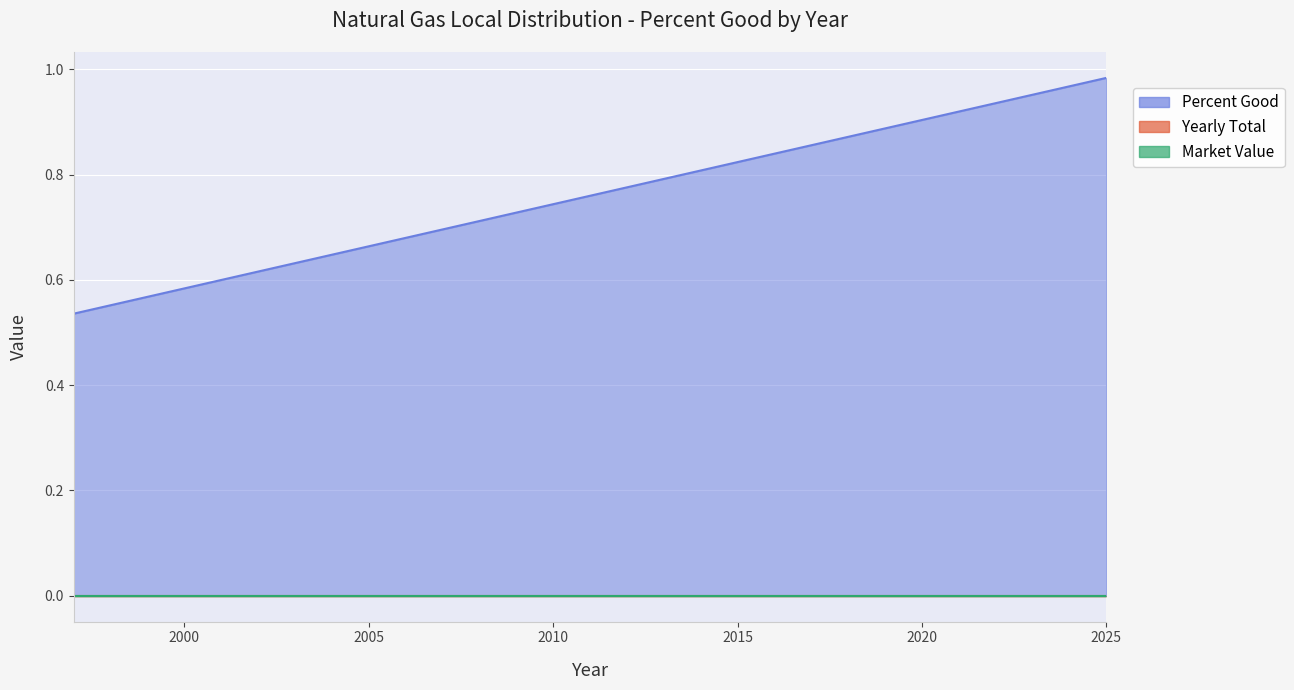

What is the highest value of the Percent Good series?

1.0